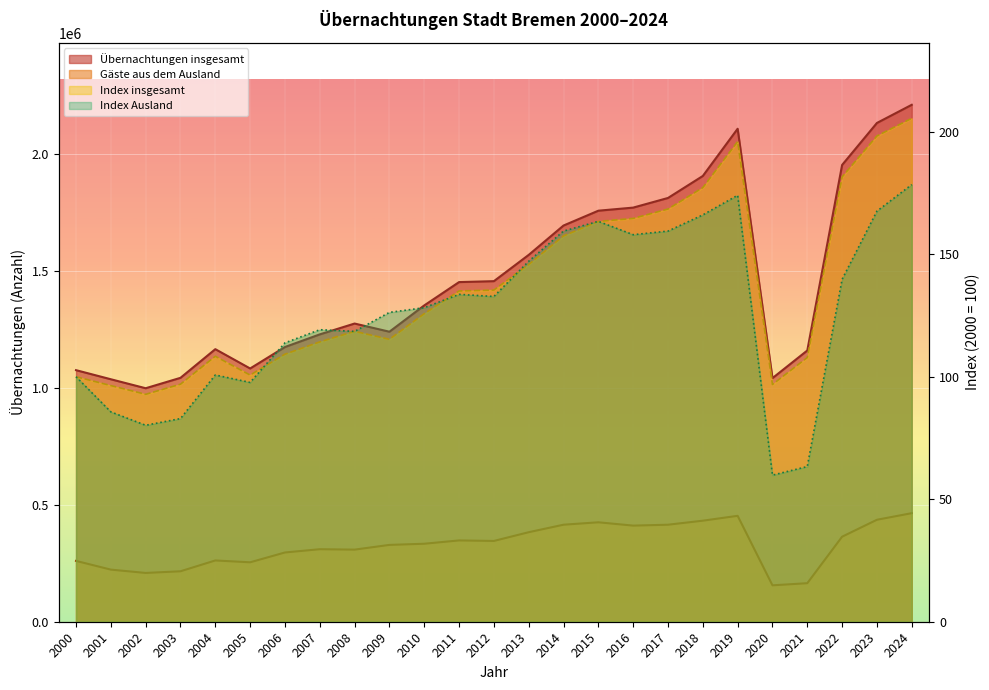

How many times do Index insgesamt and Index Ausland cross each other?

6